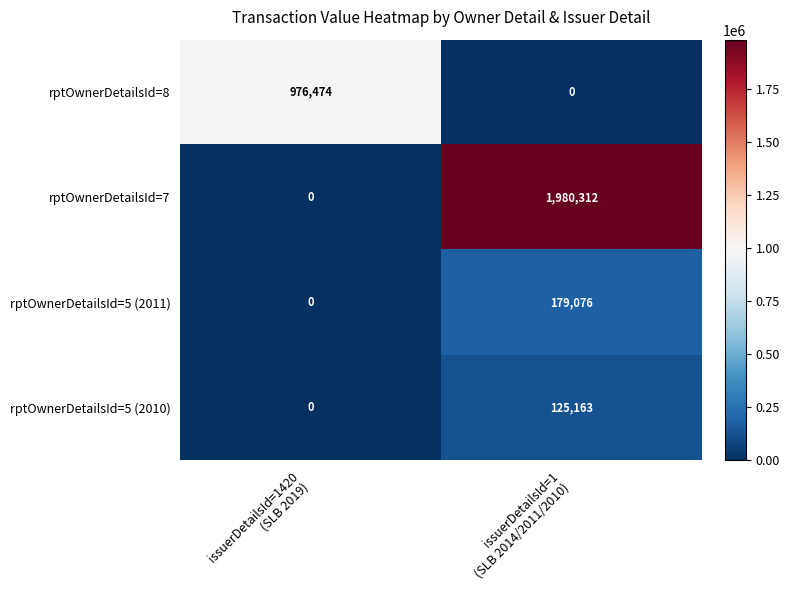

Reading left to right, extract all data points from this chart.

rptOwnerDetailsId=8: 976474	0
rptOwnerDetailsId=7: 0	1980312
rptOwnerDetailsId=5 (2011): 0	179076
rptOwnerDetailsId=5 (2010): 0	125163